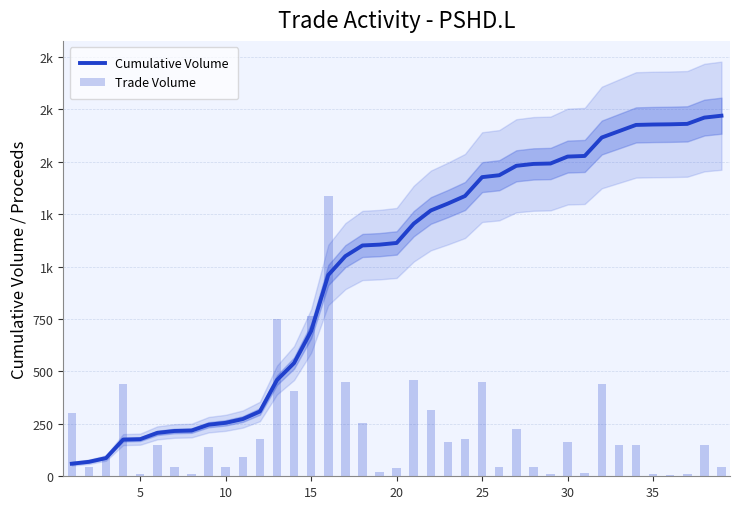

At how many categories does at least one series exceed 609?

26